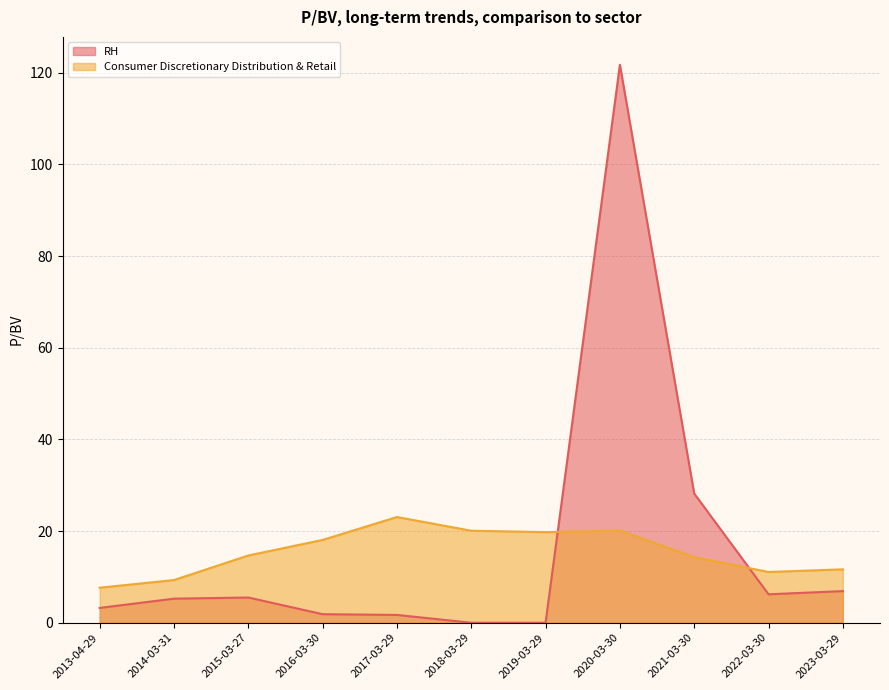

How many interior local valleys does the Consumer Discretionary Distribution & Retail series have?

2